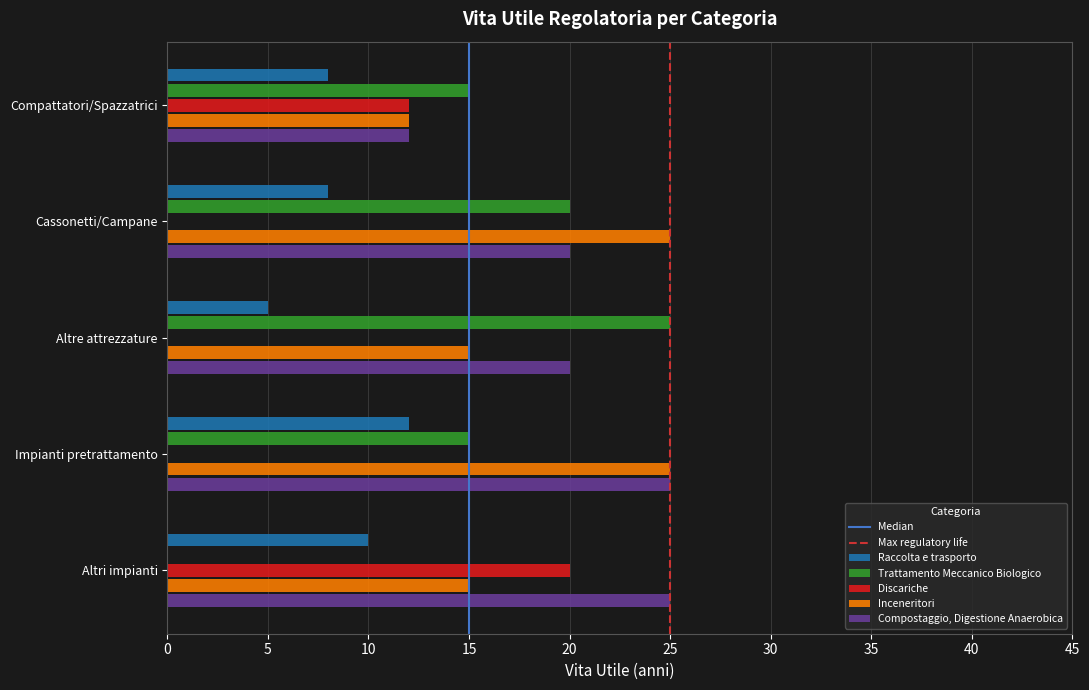

The Raccolta e trasporto series shows 12 at Impianti pretrattamento. True or false?

True